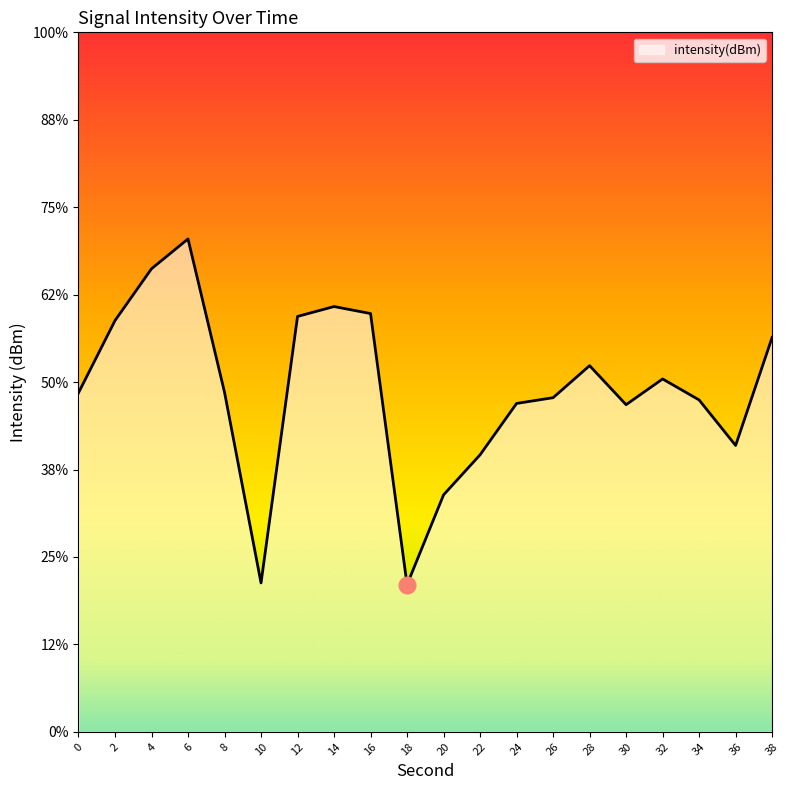

How many data points are less than -130?

11